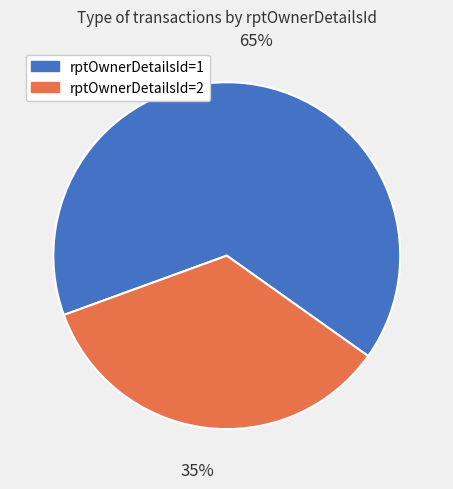

Is the sum of rptOwnerDetailsId=2 and rptOwnerDetailsId=1 greater than half?

Yes